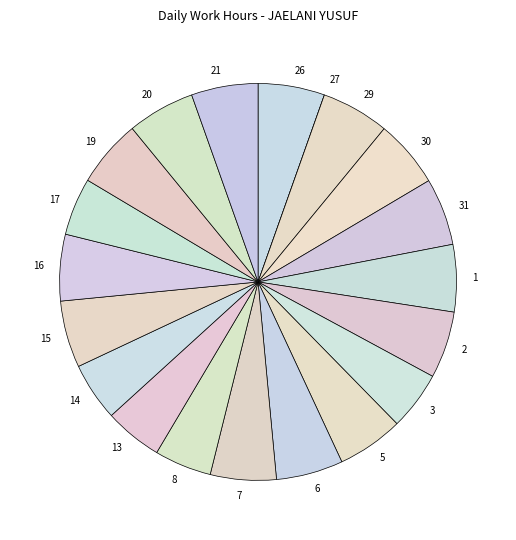

Is there a majority slice in this chart?

No